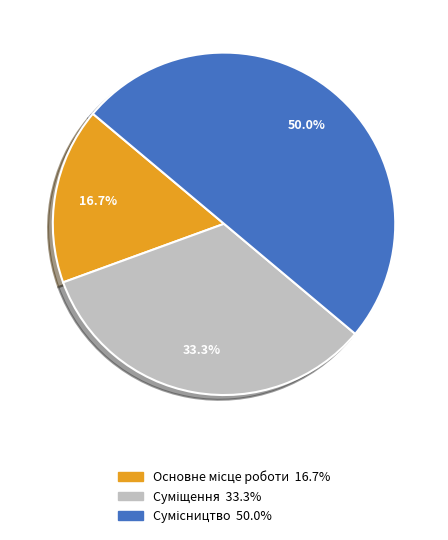

To the nearest percent, what is the difference between the largest and smallest slice percentages?

33%